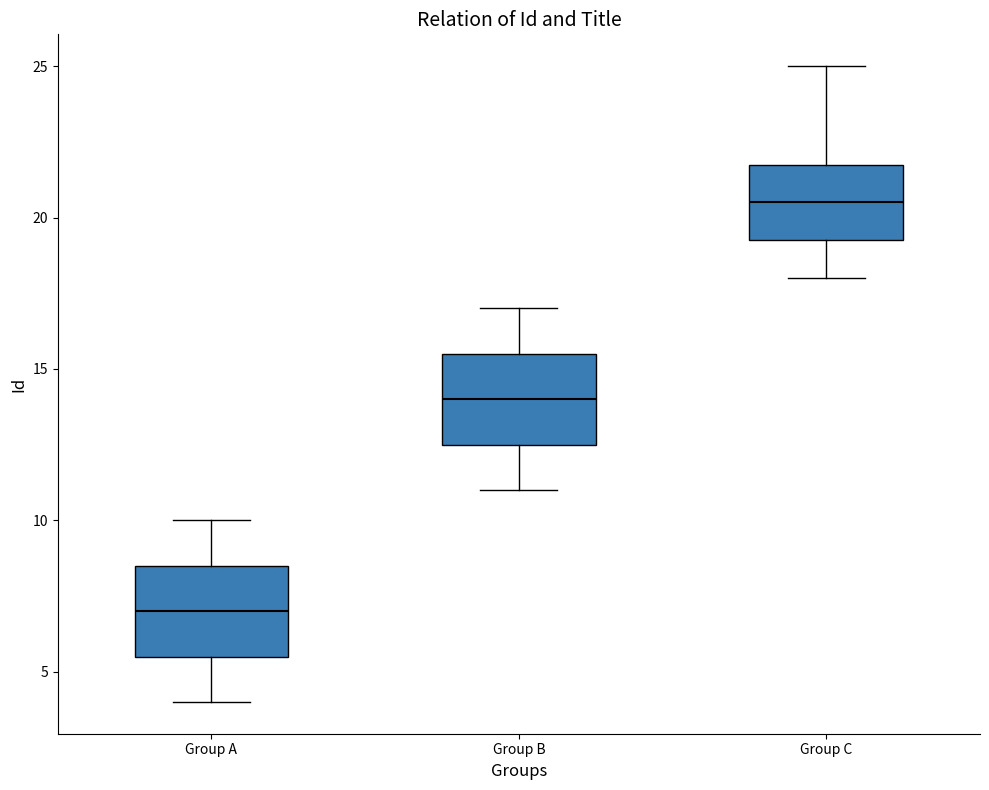

Which box has the lowest median line?

Group A